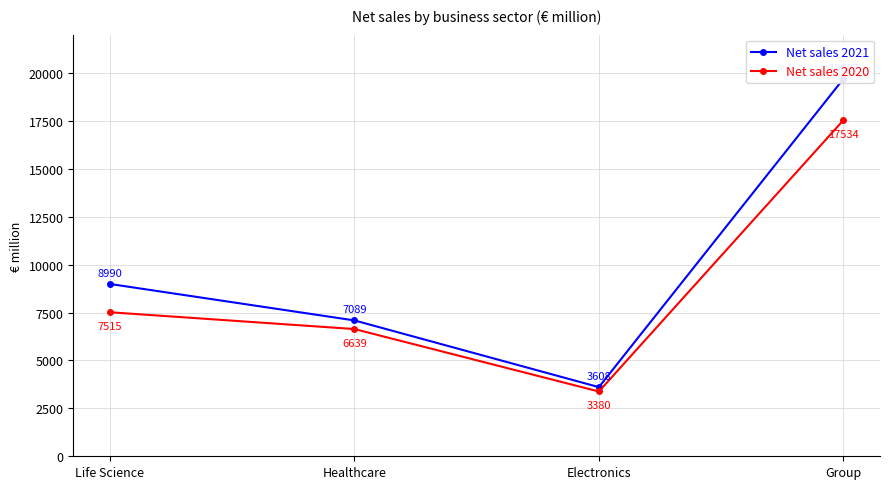

True or false: Net sales 2021 has a value of 6827 at Group.

False